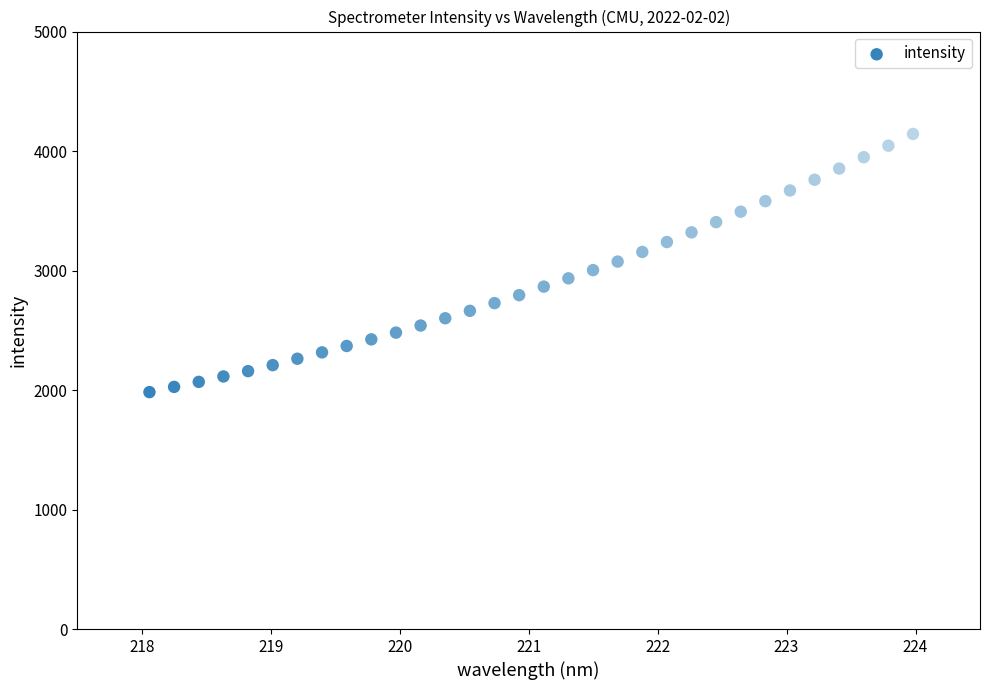

What is the range of X values (max minus min)?

5.9